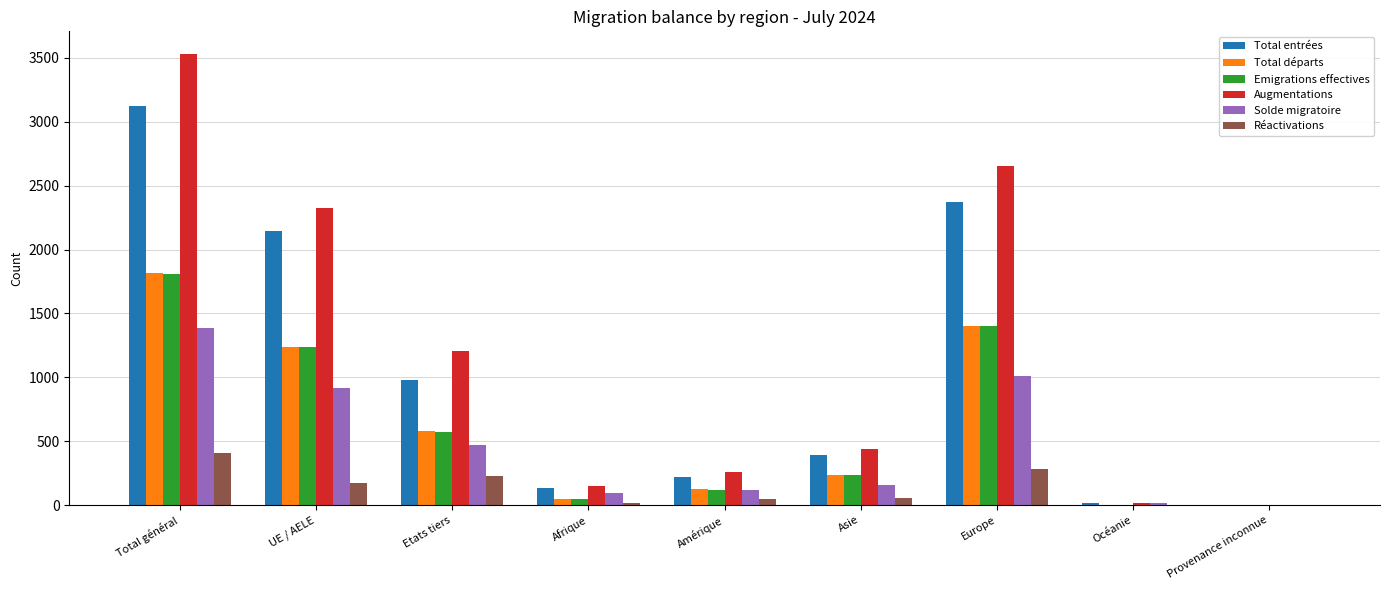

Is it true that Augmentations equals 3532 at Total général?

True